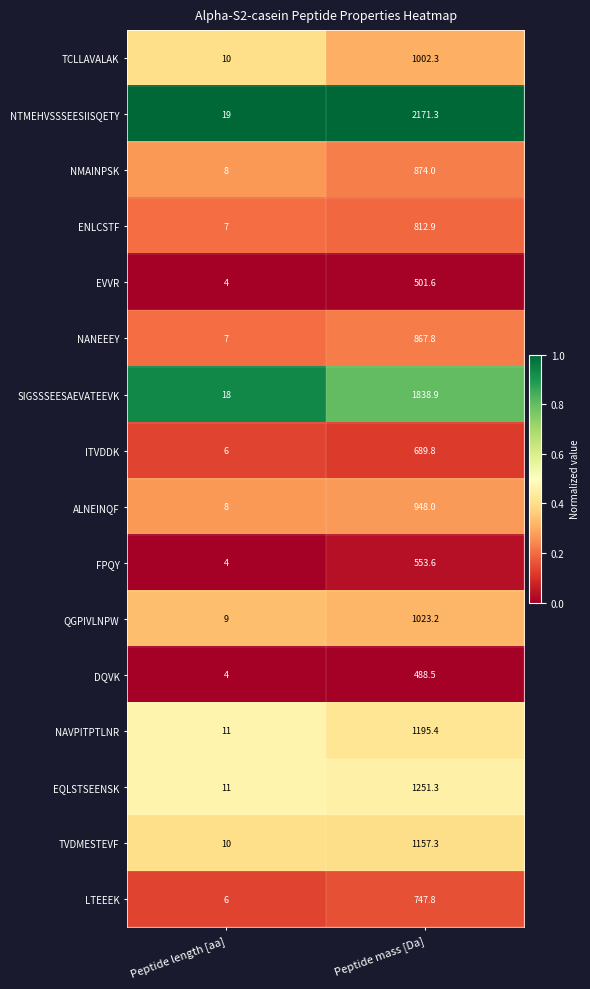

What is the sum of the ALNEINQF values at Peptide mass [Da] and Peptide length [aa]?

956.0